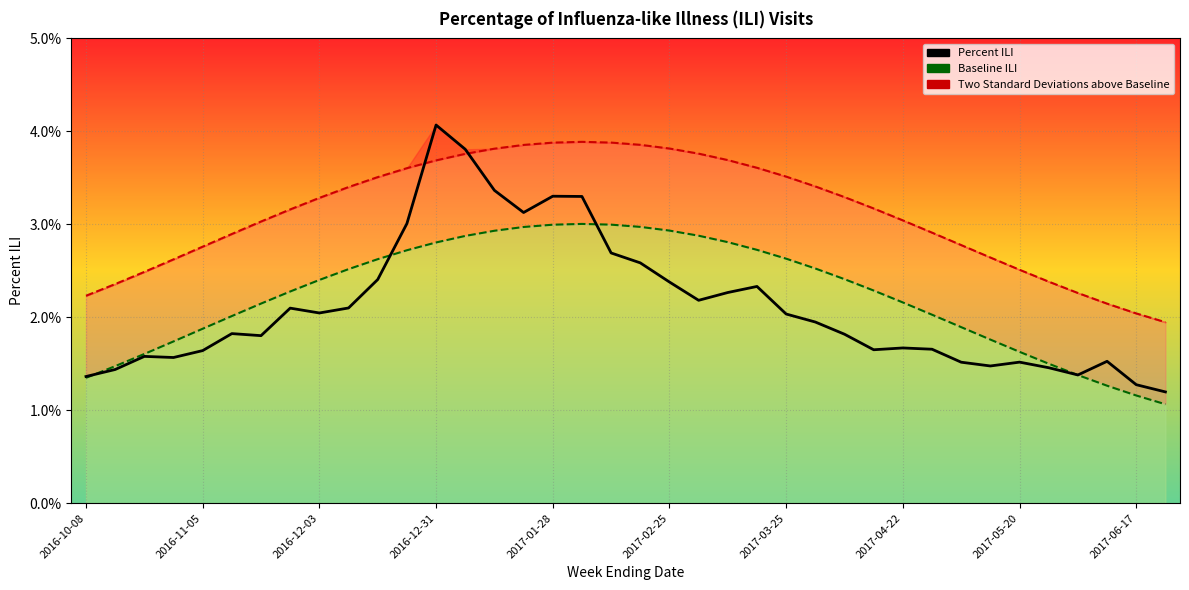

What are all the series names shown in the legend?

Two Standard Deviations above Baseline, Baseline ILI, Percent ILI